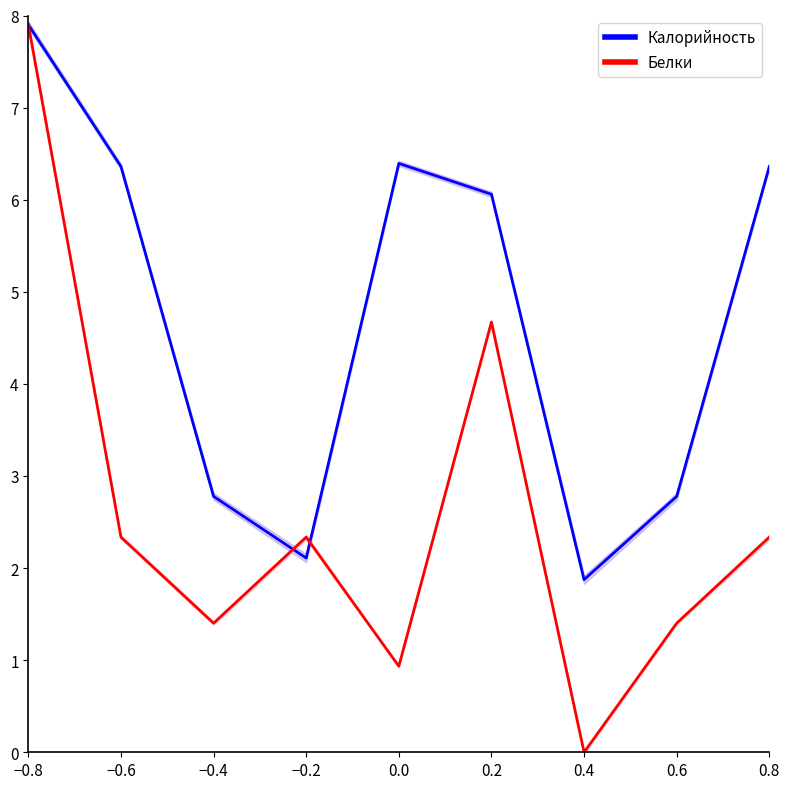

How many values in the Белки series are below 2?

4